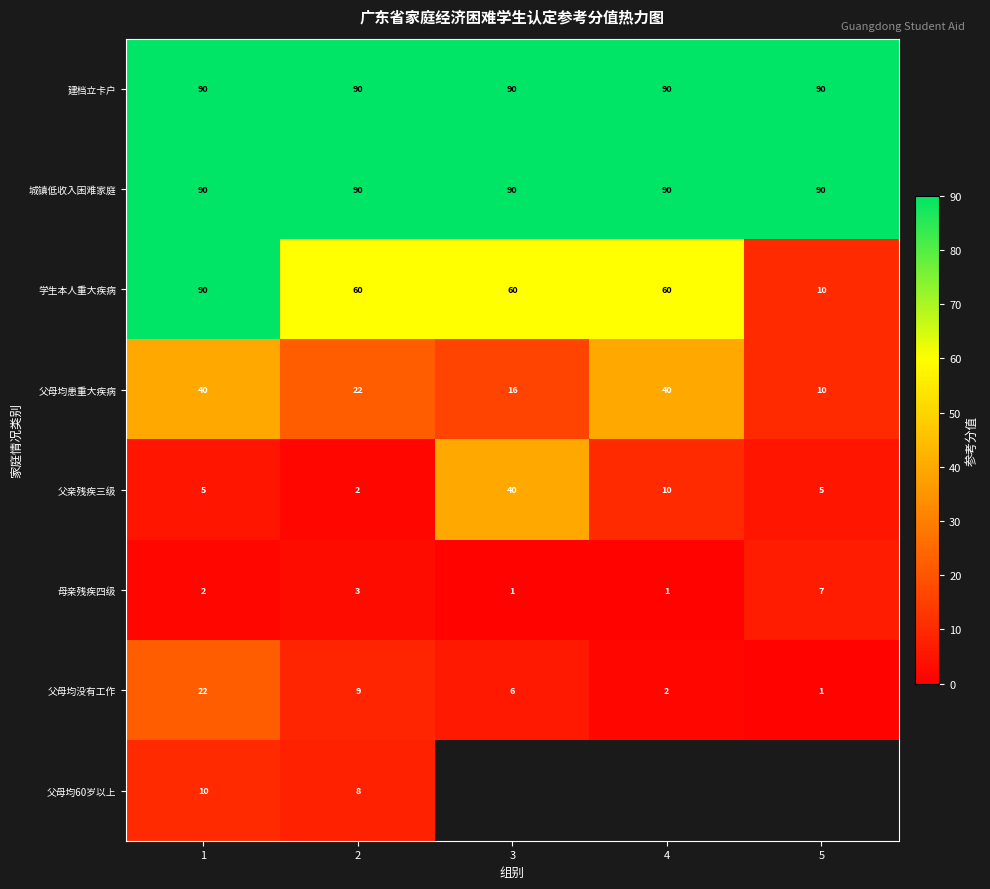

At how many categories does at least one series exceed 53?

5